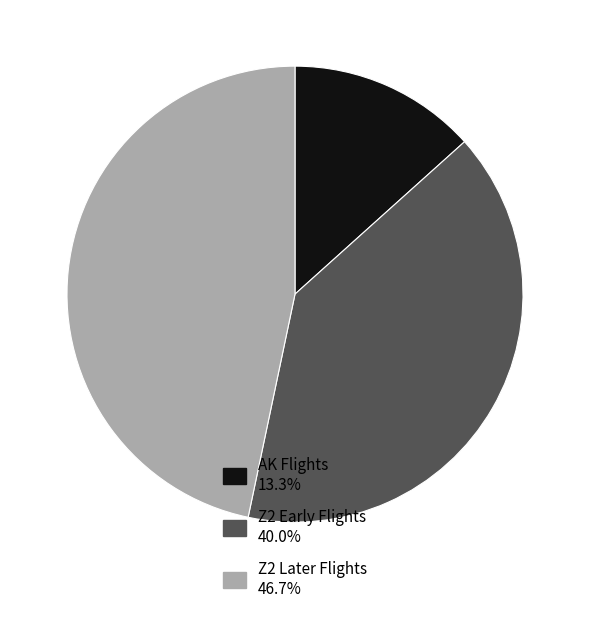

What is the ratio of the value at Z2 Early Flights 40.0% to the value at AK Flights 13.3%?

3.0